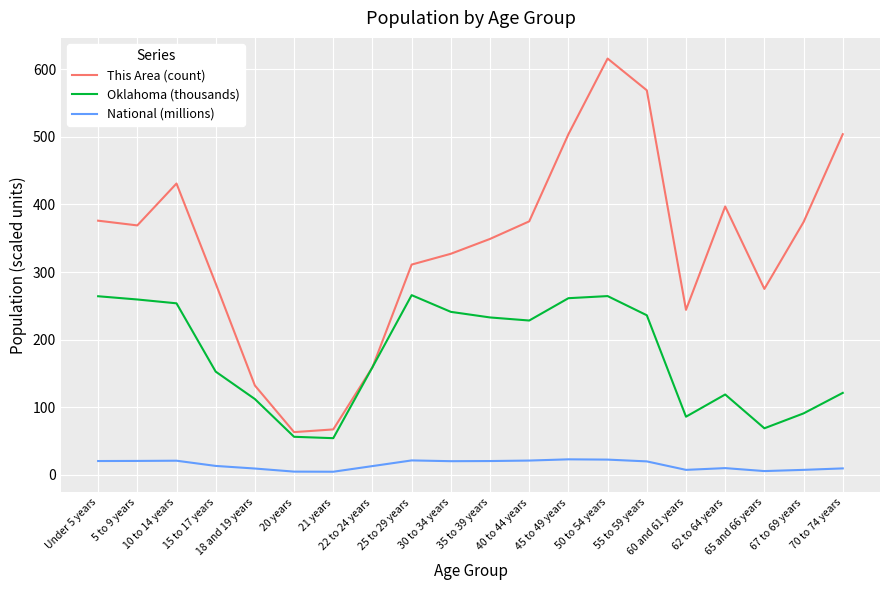

What position from the left is 35 to 39 years?

11